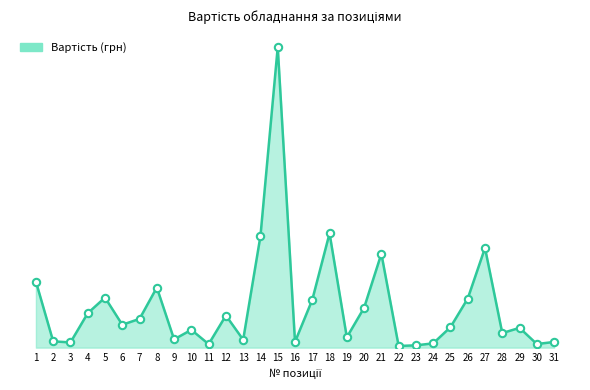

Which has a higher value, 12 or 29?

12